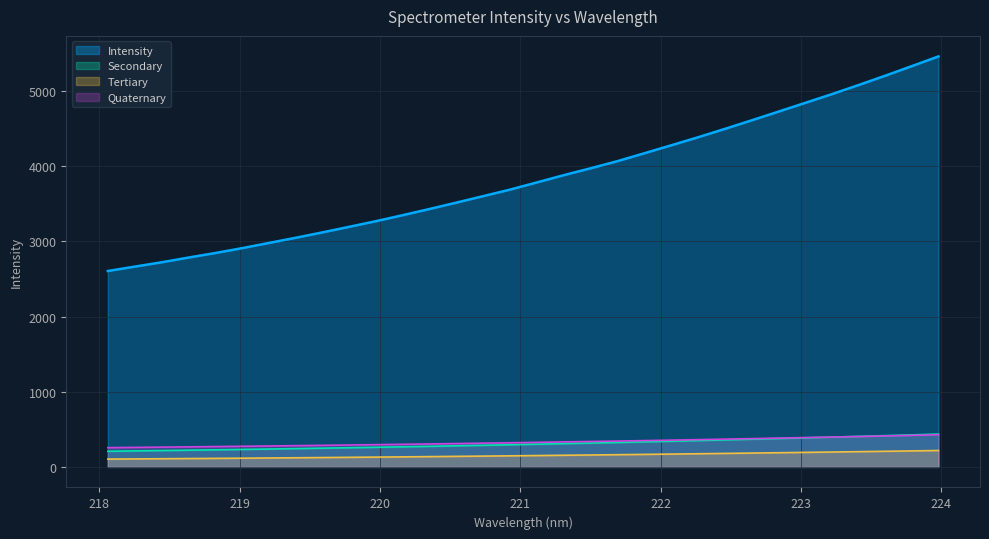

What is the change in value from 218.442 to 223.0264?

+127.1